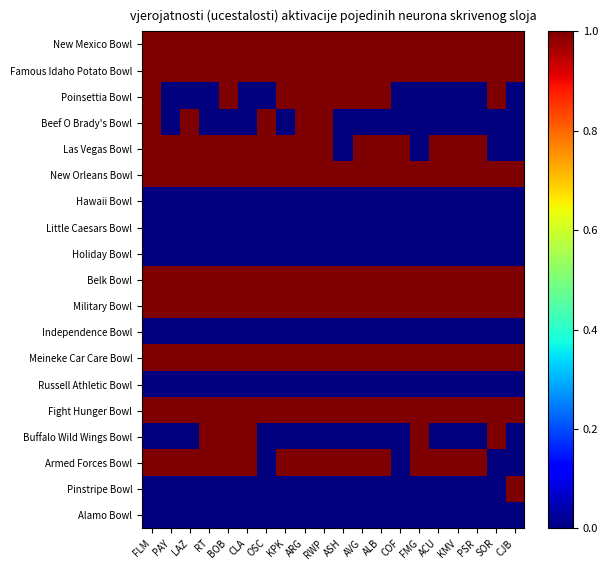

Which series has the largest range (max minus min)?

Poinsettia Bowl